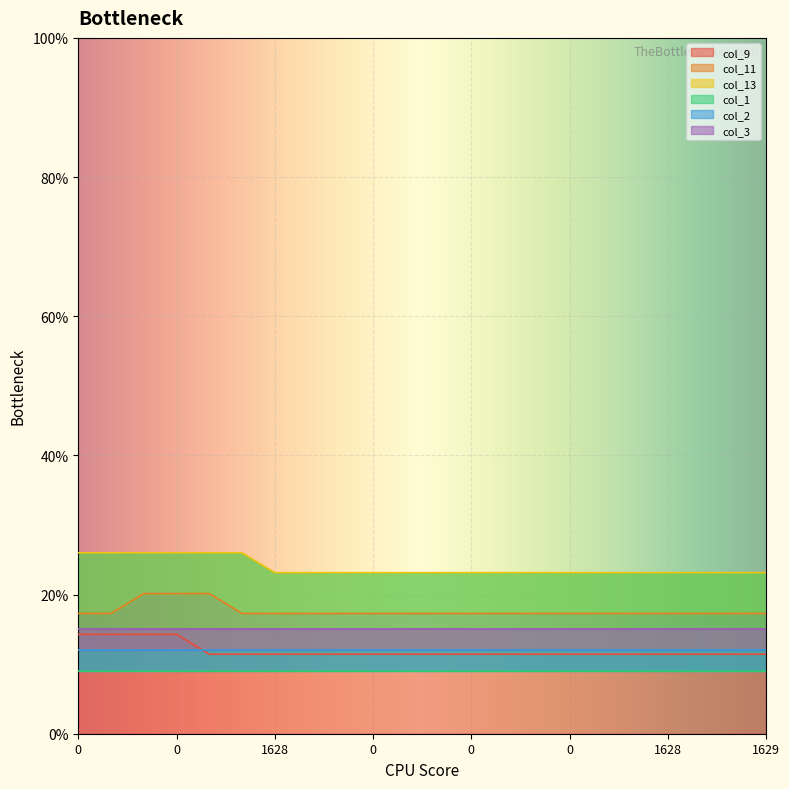

Is it true that col_13 equals 11.0 at 1629?

False